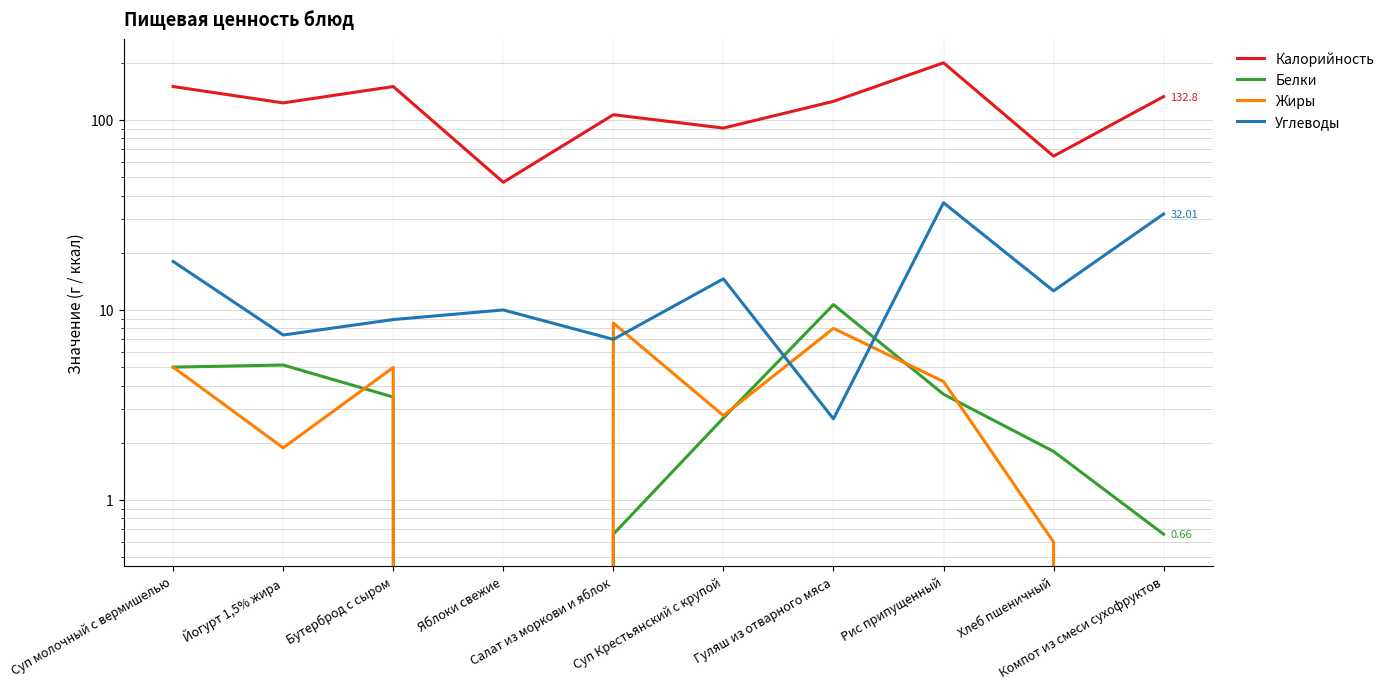

List the series in order of their peak value, lowest first.

Жиры, Белки, Углеводы, Калорийность